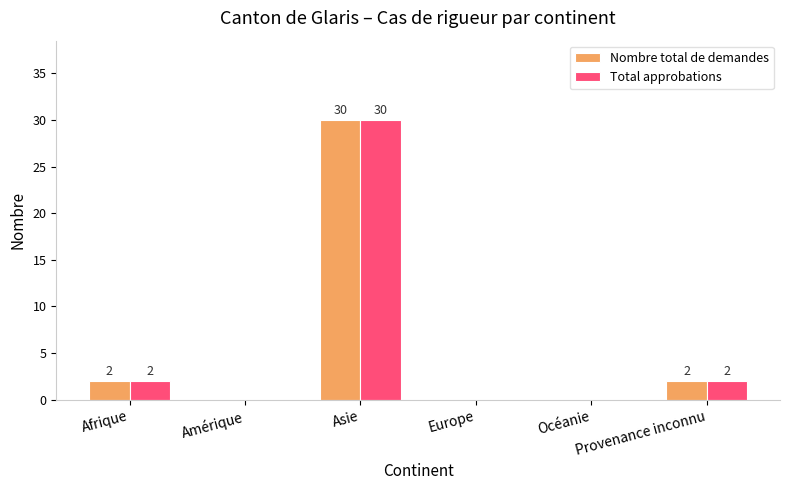

What is the sum of all Total approbations values?

34